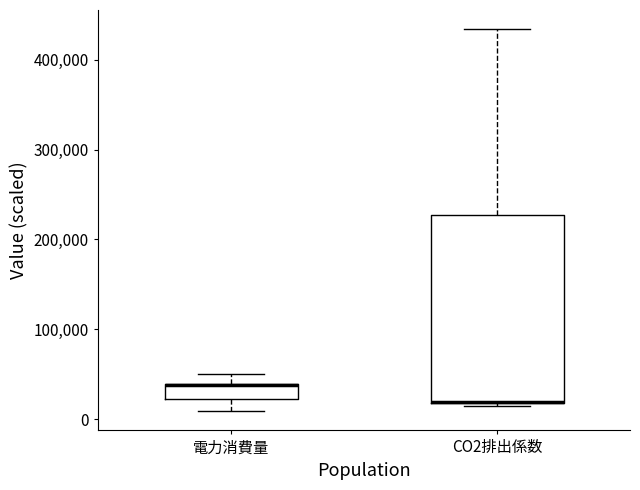

Which box is the tallest, from its lower edge to its upper edge?

CO2排出係数